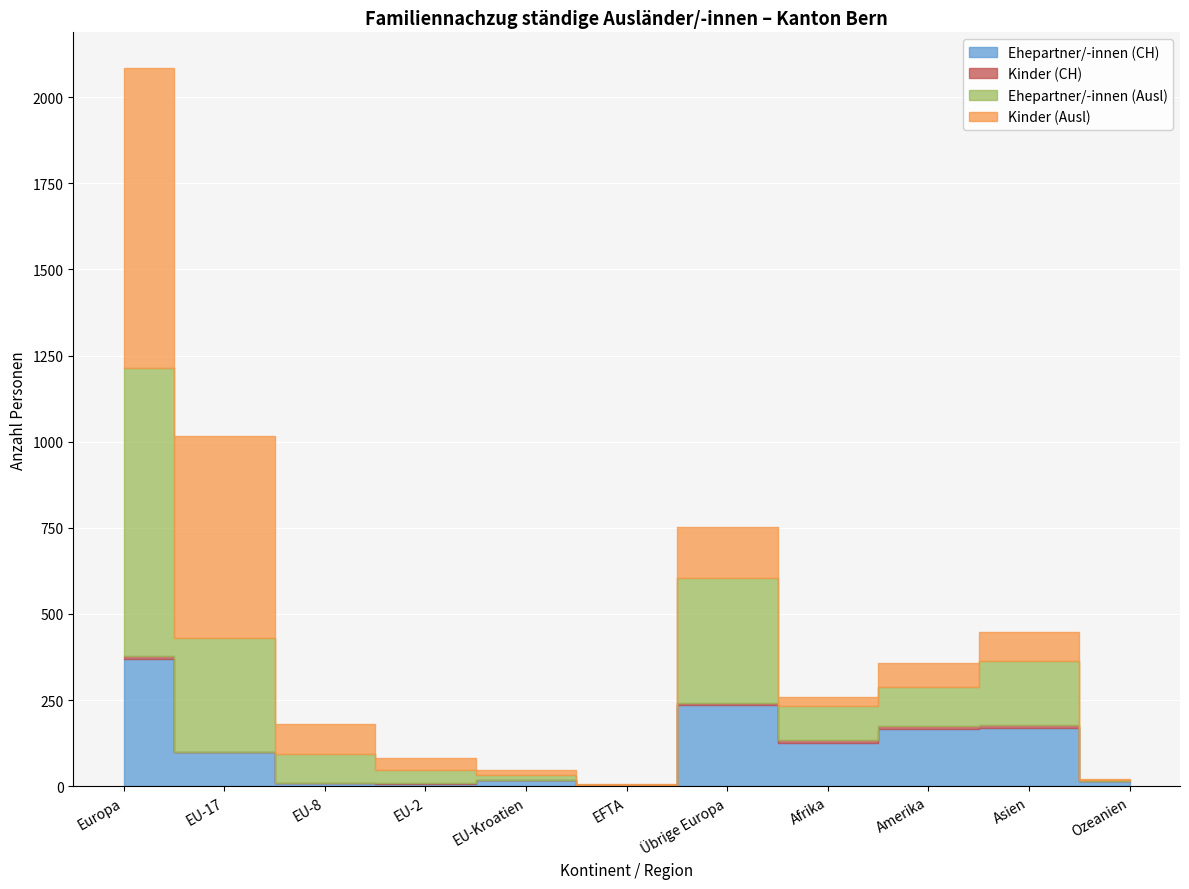

True or false: Kinder (CH) has more than 2 points higher than both neighbors.

False